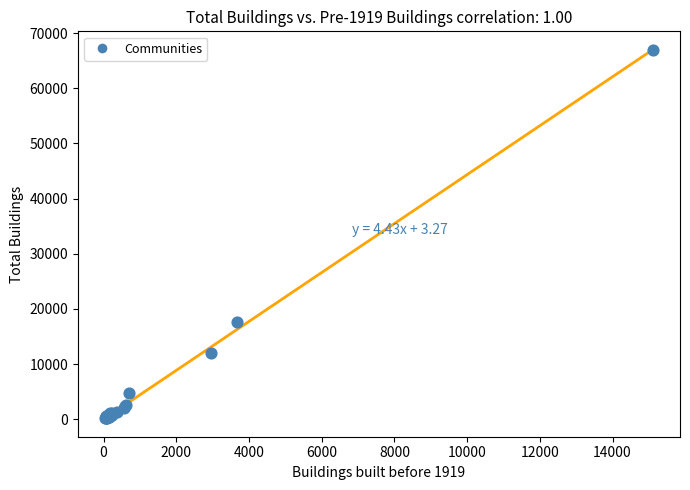

What Y value in the scatter plot is closest to 33509?

17626